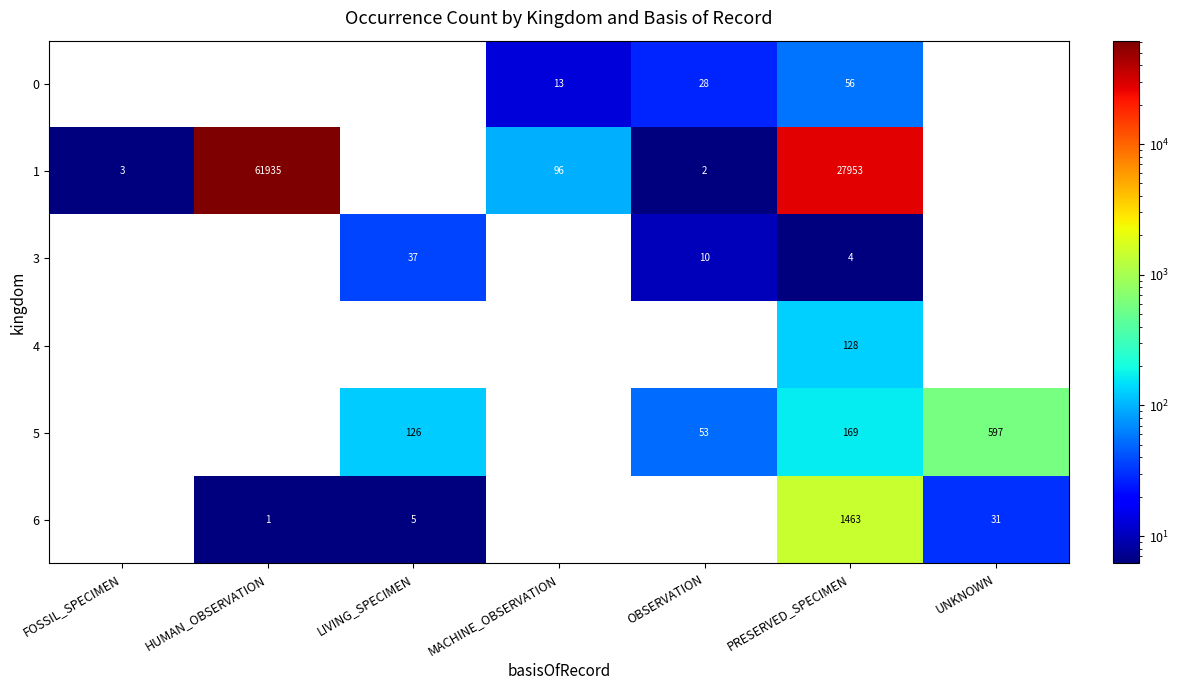

What is the difference between the highest and lowest values at LIVING_SPECIMEN?

126